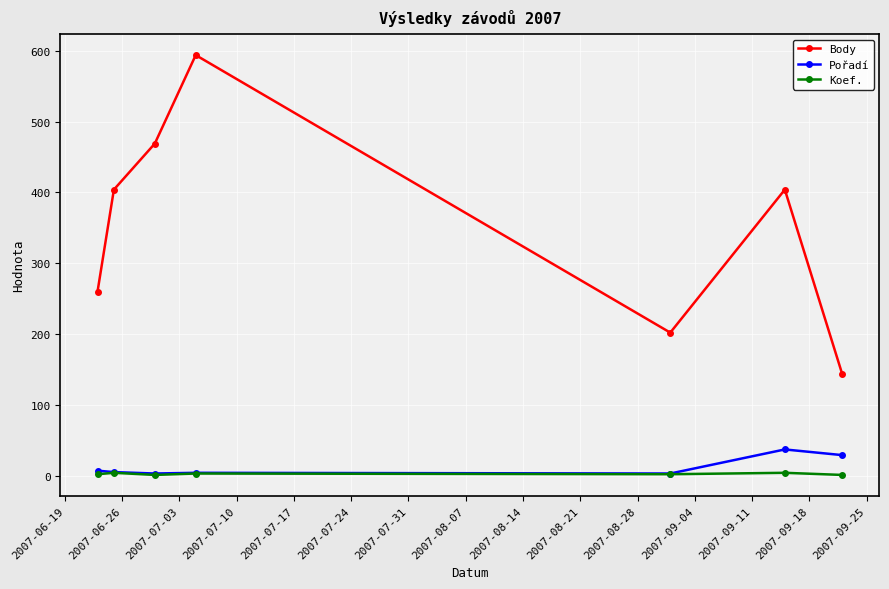

Does the chart have visible grid lines?

Yes